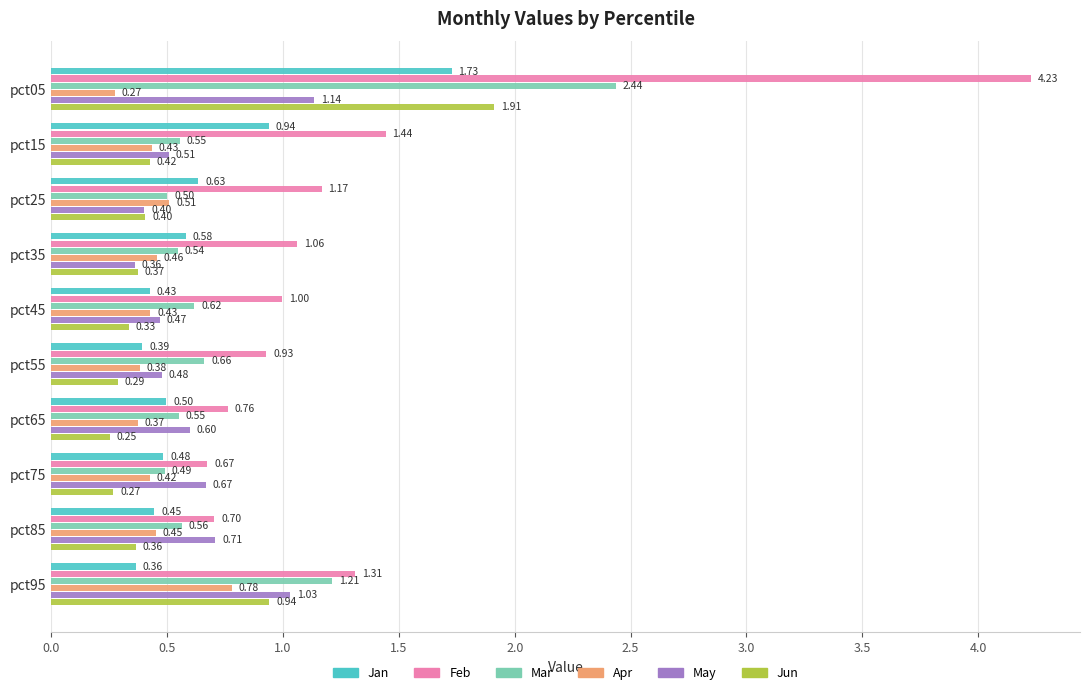

Count the number of data series in this chart.

6